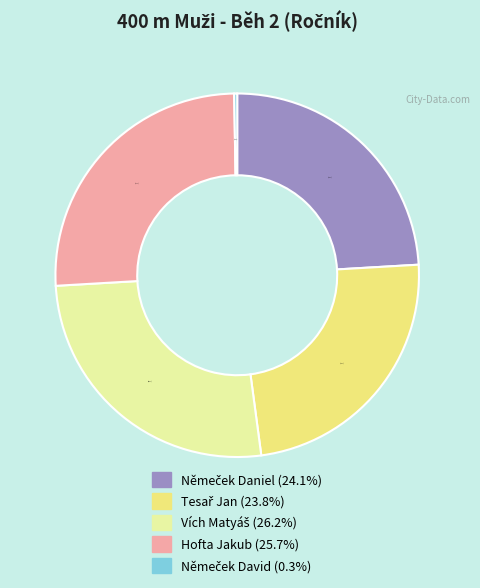

How much of the chart is everything except Hofta Jakub?

74.3%